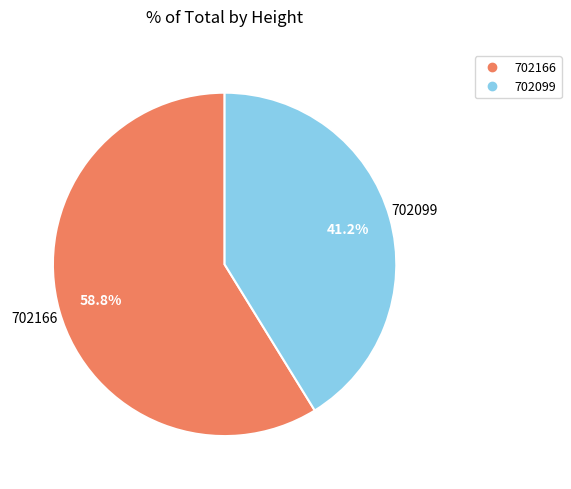

What is the smallest slice in the pie chart?

702099